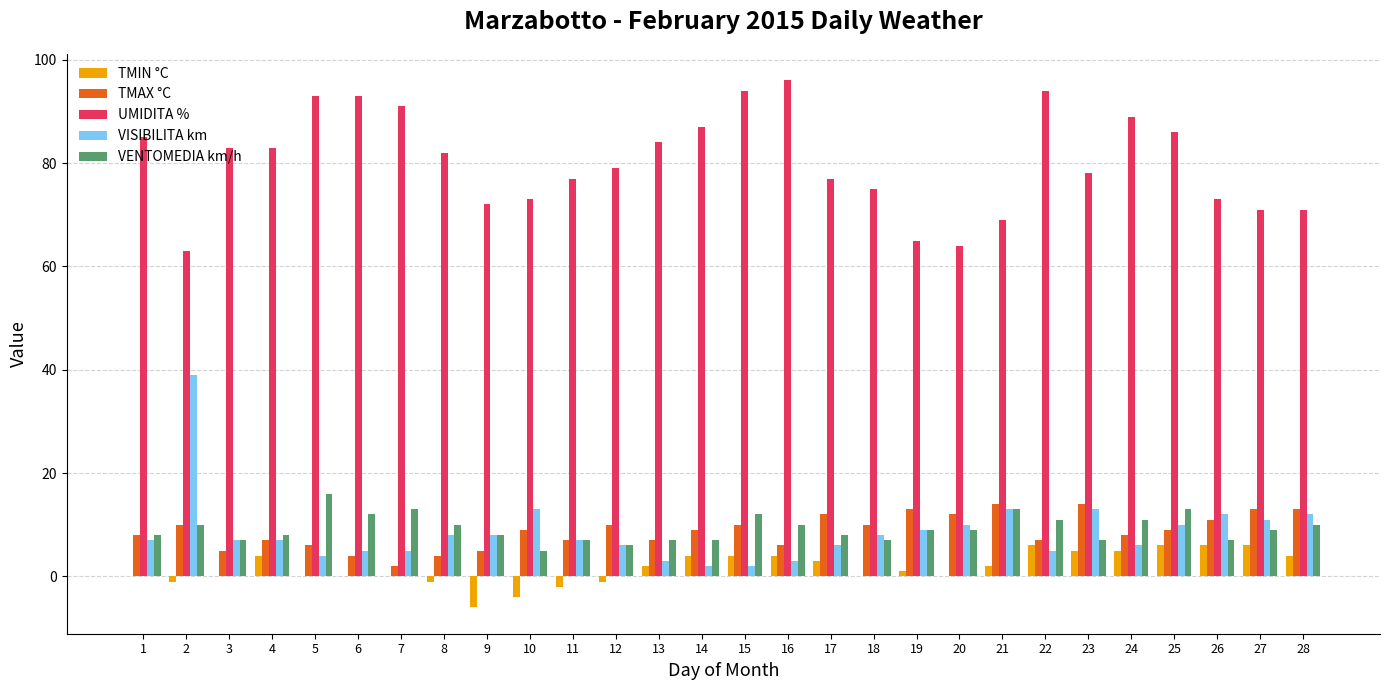

The TMIN °C series shows 4 at 15. True or false?

True